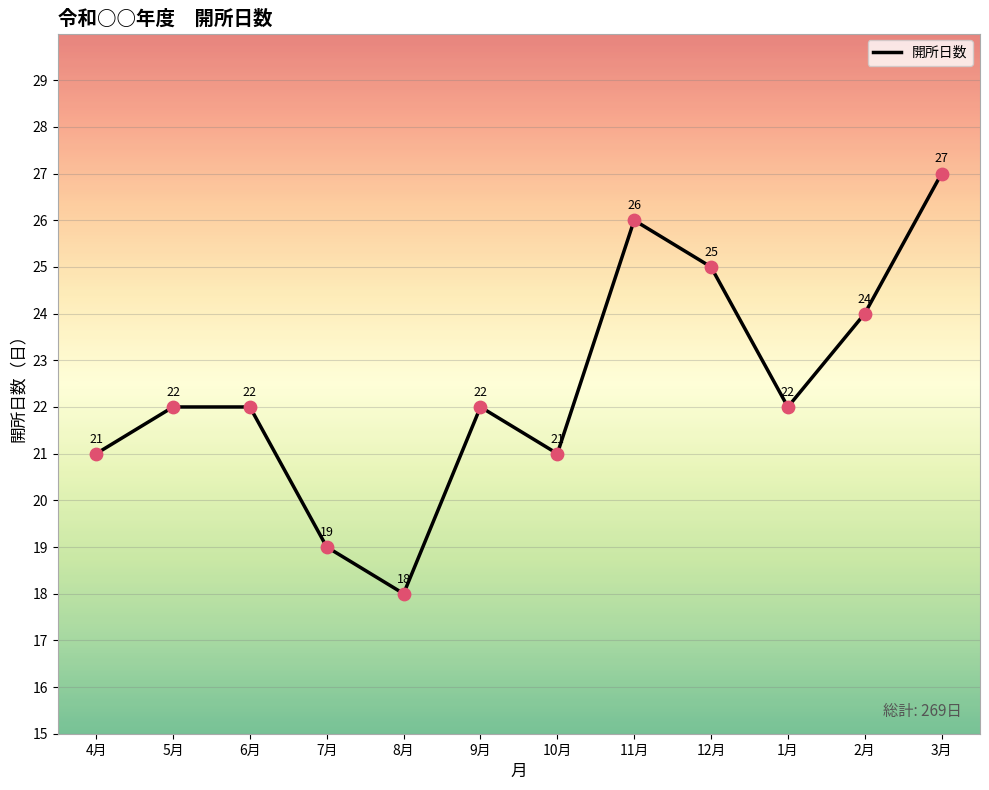

Approximately how many times larger is the value at 3月 compared to 8月?

1.5